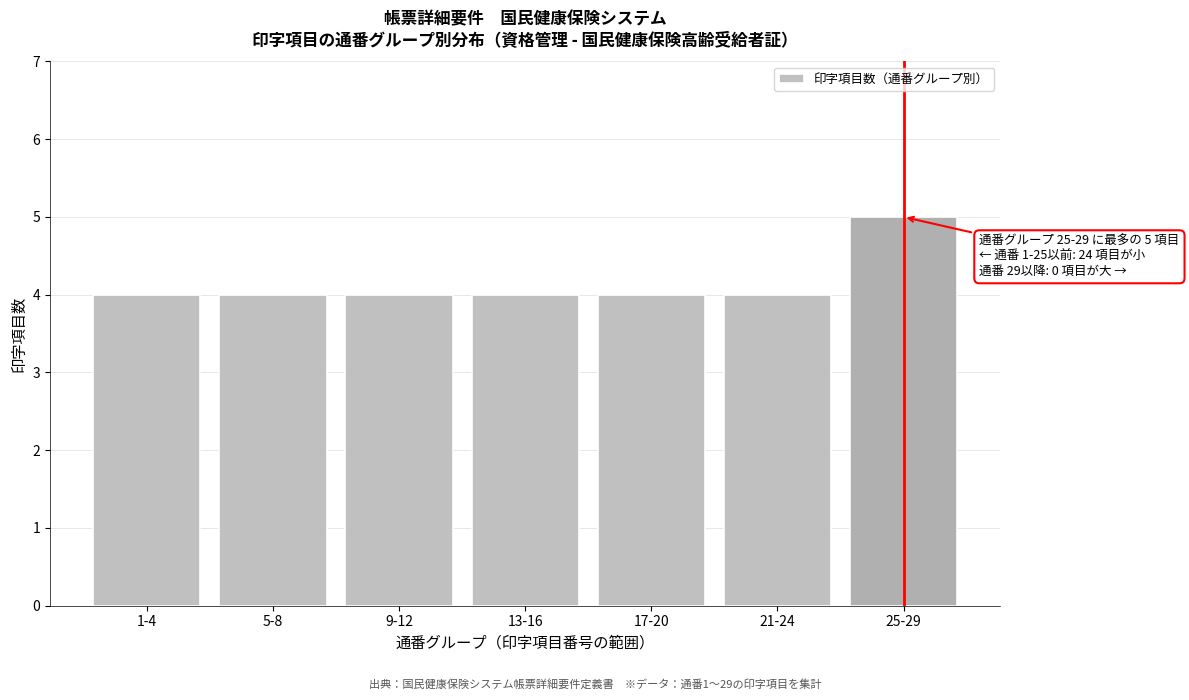

Reading left to right, transcribe all the data shown in this chart.

1-4=4	5-8=4	9-12=4	13-16=4	17-20=4	21-24=4	25-29=5